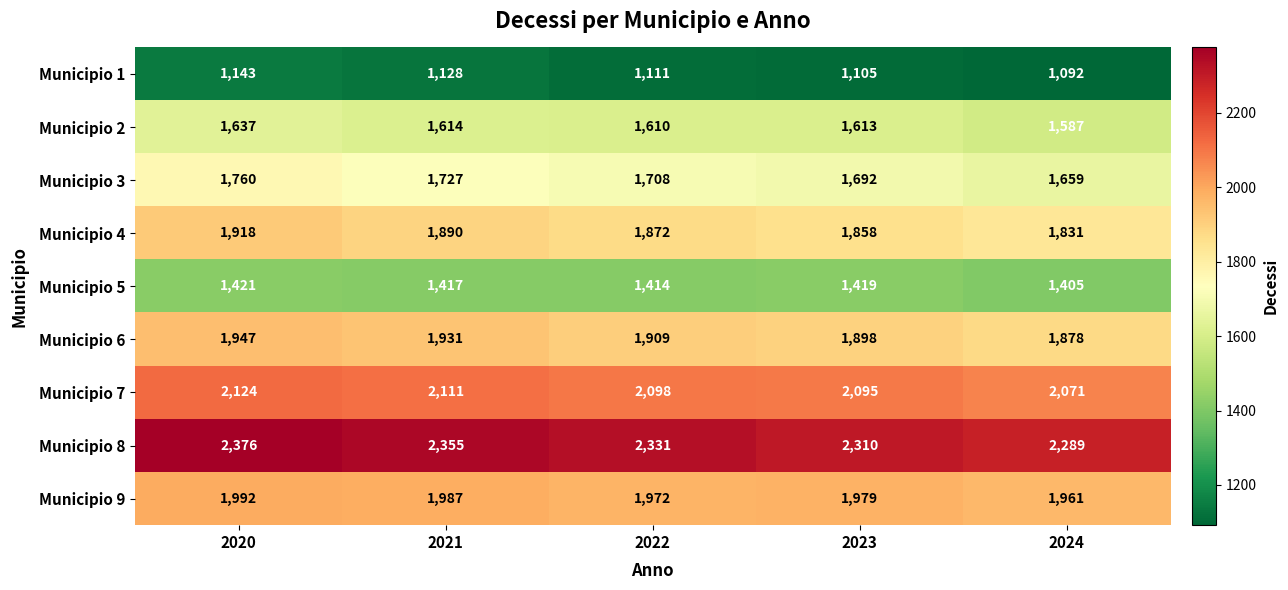

True or false: Municipio 3 has a value of 857 at 2023.

False